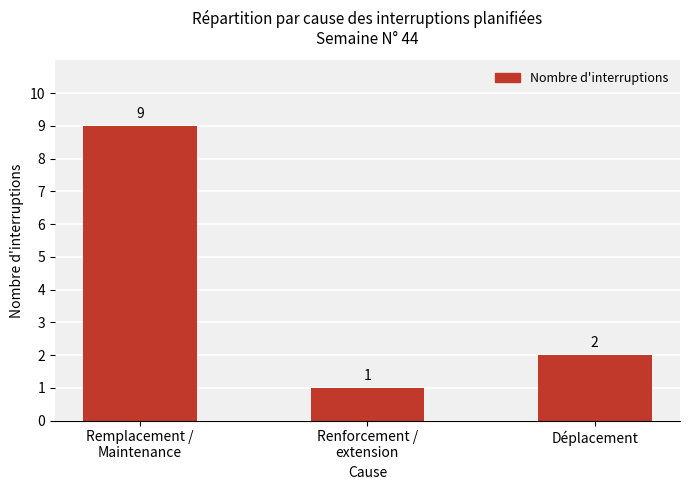

List the labels in order of value, largest first.

Remplacement /
Maintenance, Déplacement, Renforcement /
extension